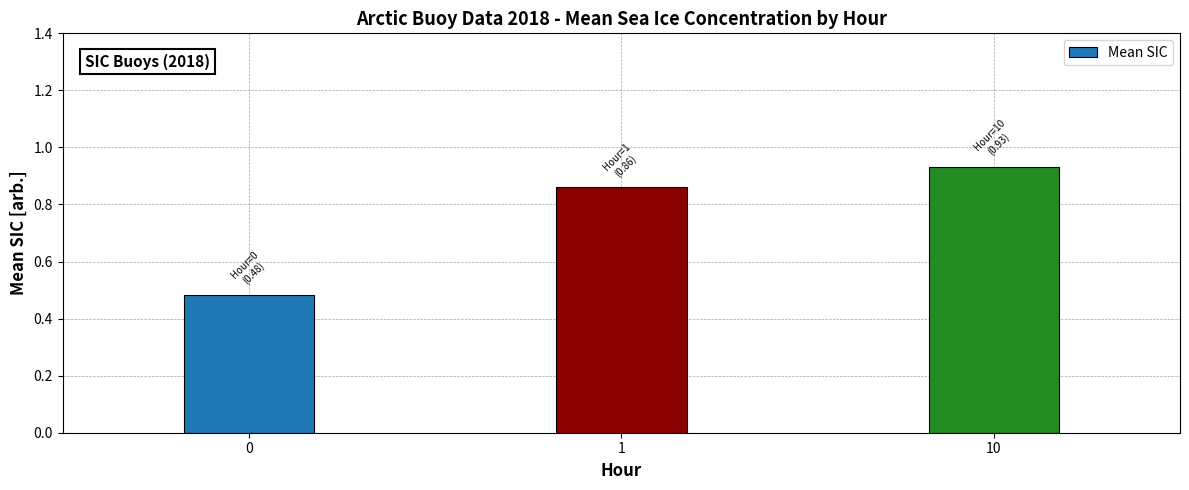

List the labels in order of value, largest first.

10, 1, 0